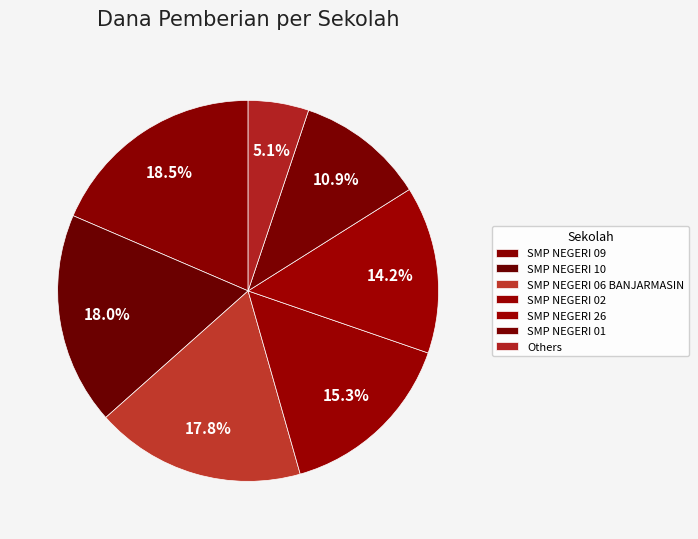

What is the largest slice in the pie chart?

SMP NEGERI 09